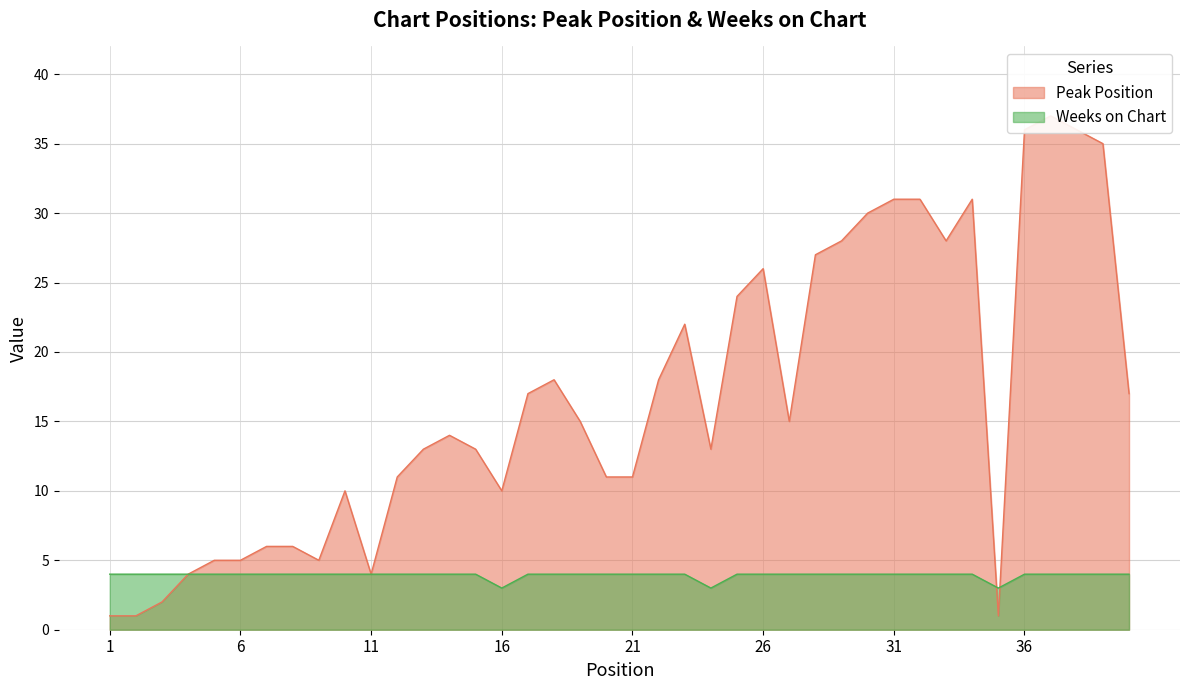

How many data points does each series have?

40